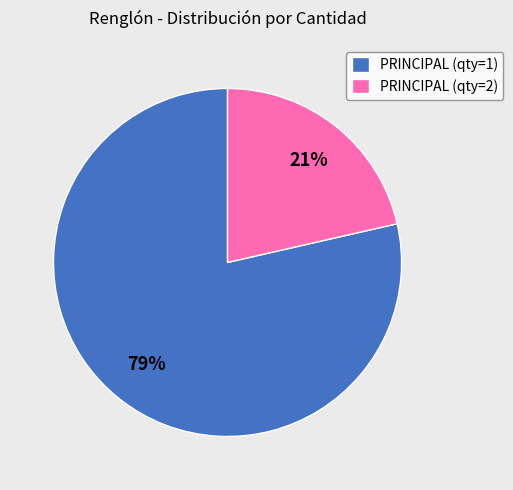

Is there a majority slice in this chart?

Yes